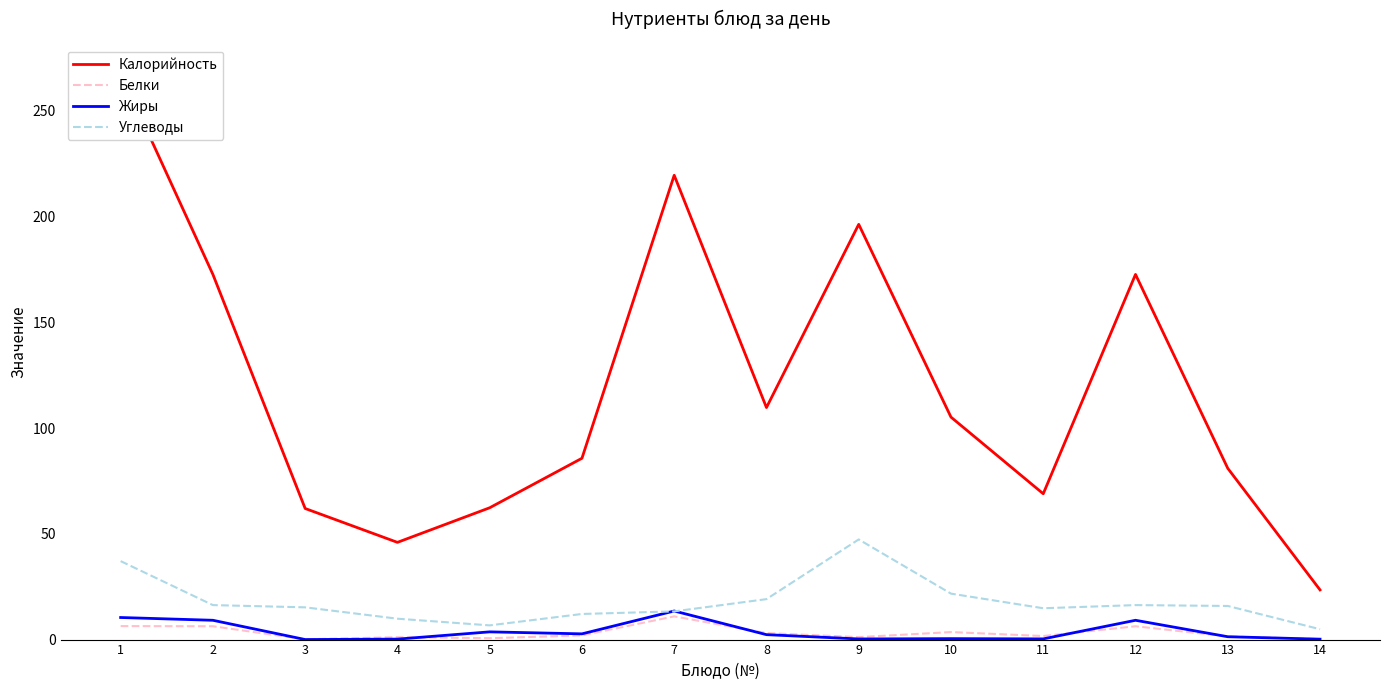

Is the value of Жиры at 10 greater than the value of Углеводы at 8?

No